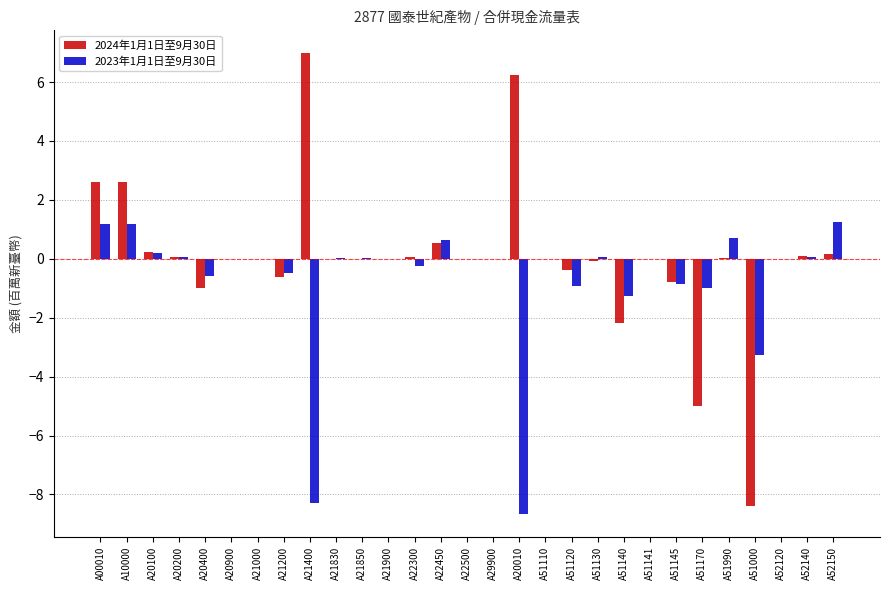

What is the greatest value displayed?

7.0